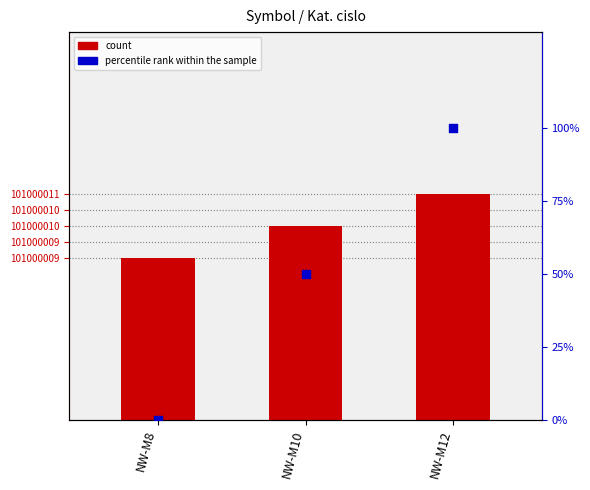

Which series has the widest spread of Y values?

percentile rank within the sample